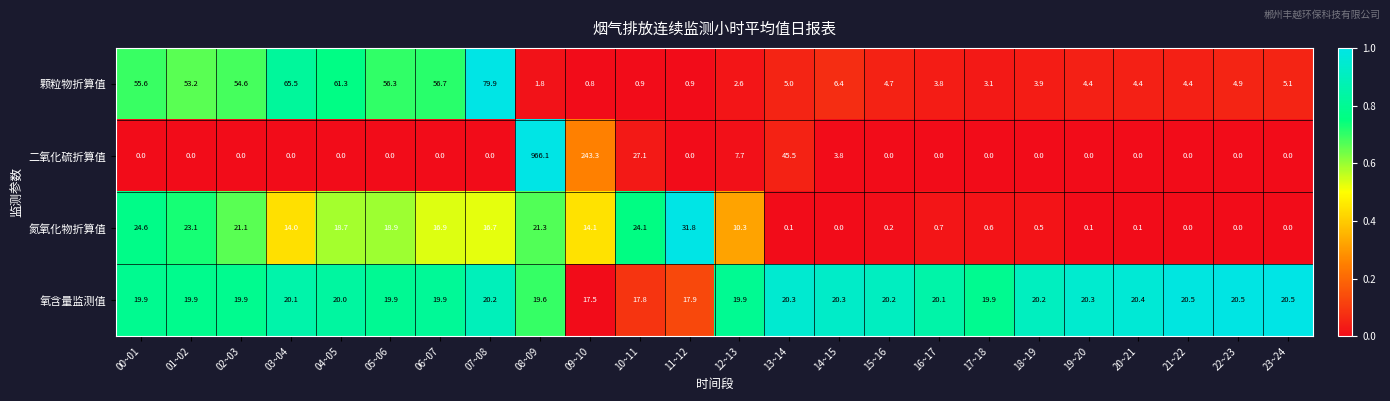

What is the difference between the highest and lowest values at 03~04?

65.5